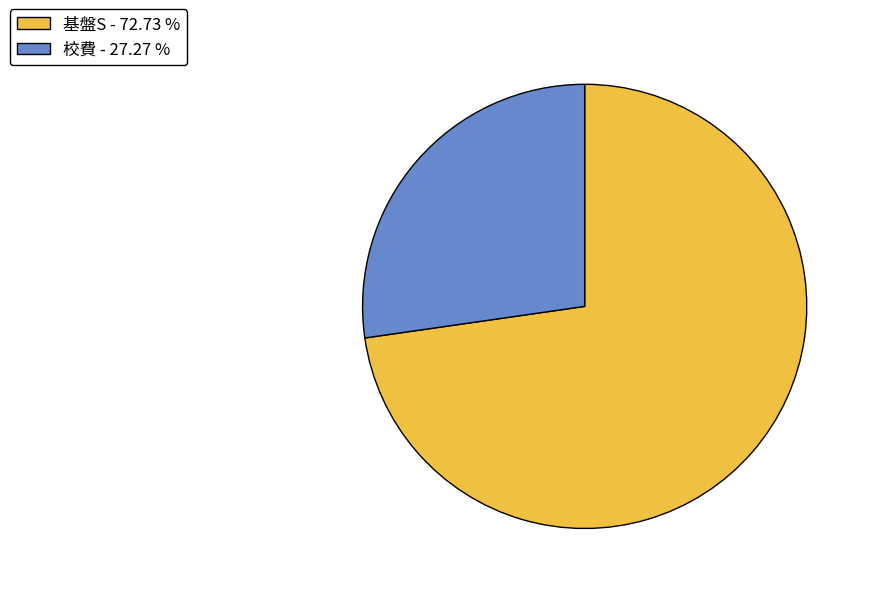

Rank the categories by value from lowest to highest.

校費, 基盤S